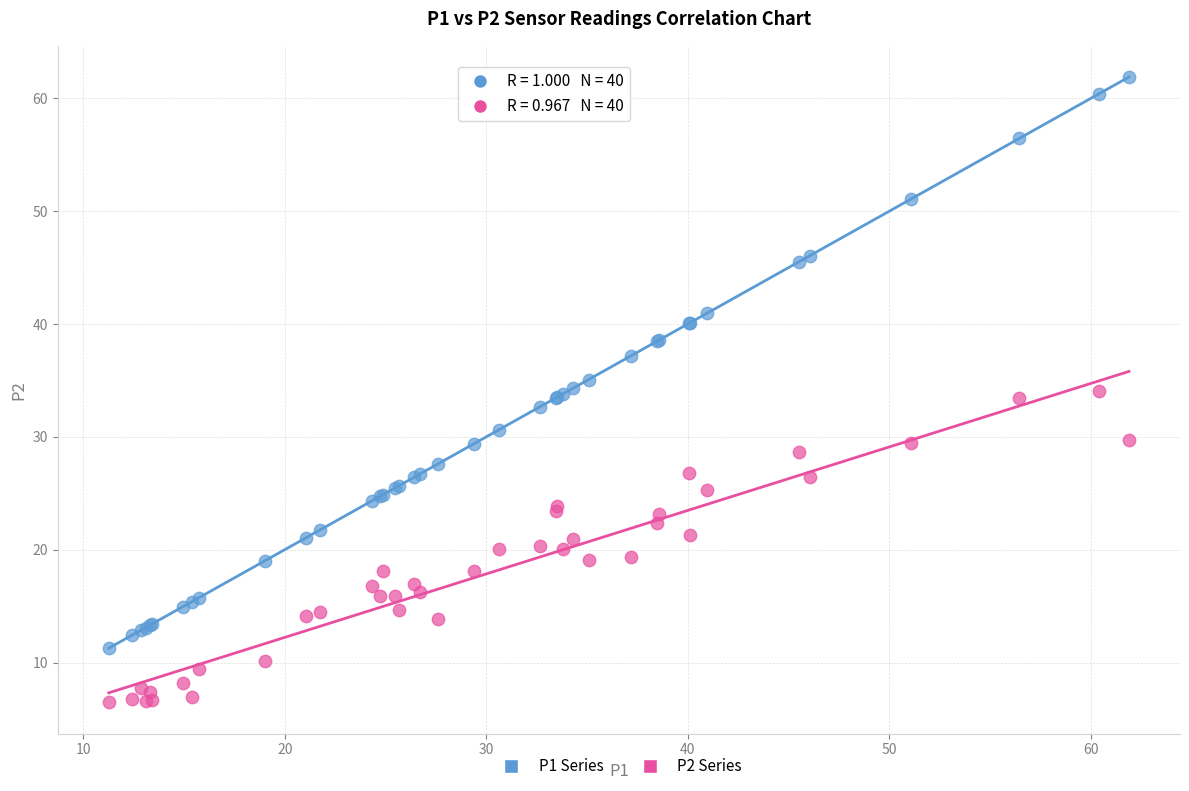

What are all the series names shown in the legend?

P1 Series, P2 Series